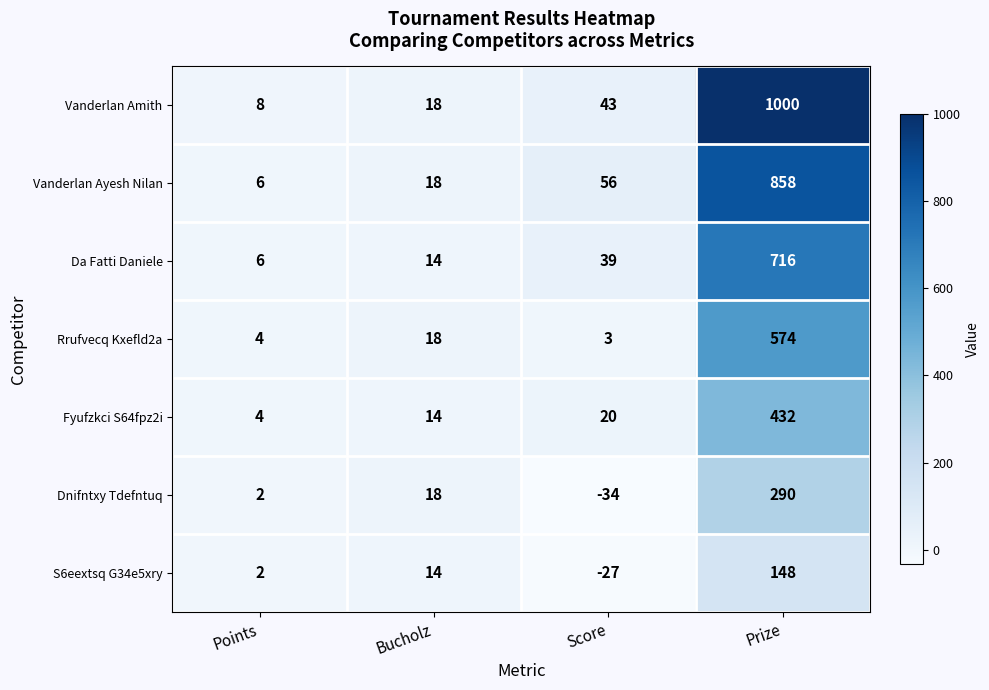

At Prize, list the series in order from smallest to largest.

S6eextsq G34e5xry, Dnifntxy Tdefntuq, Fyufzkci S64fpz2i, Rrufvecq Kxefld2a, Da Fatti Daniele, Vanderlan Ayesh Nilan, Vanderlan Amith